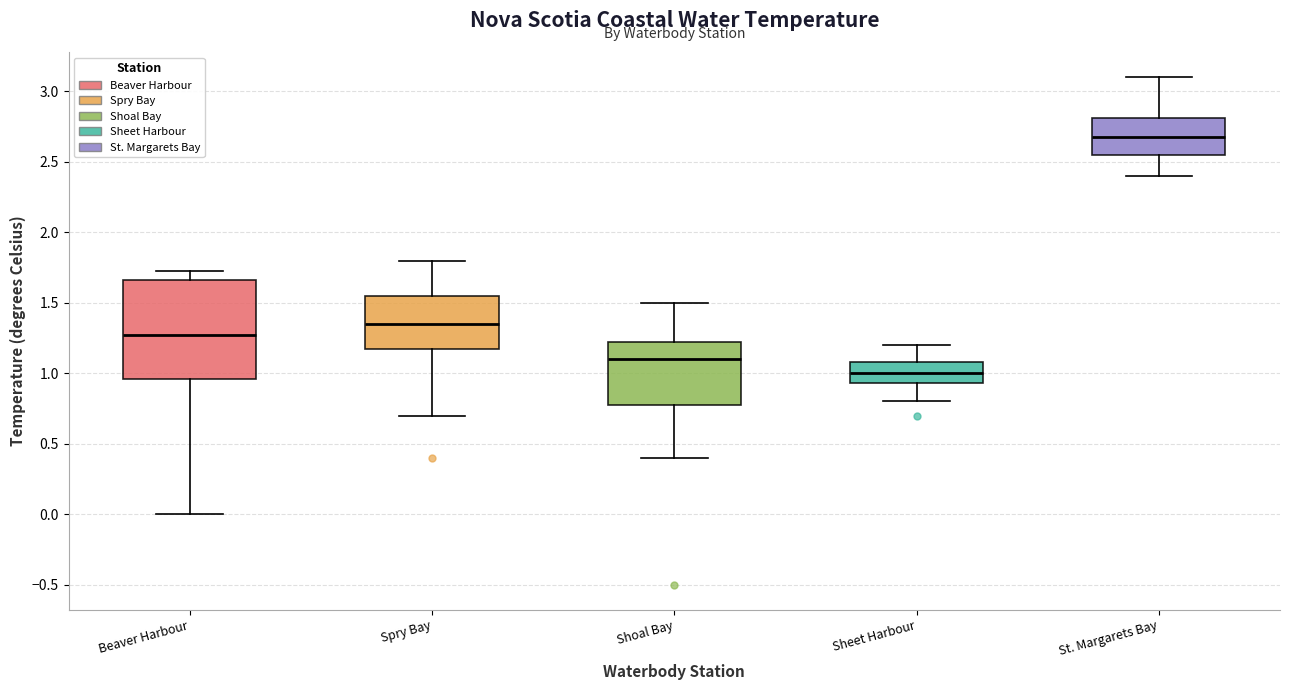

Reading left to right, read every box against the y-axis: the position of its median line, the range the box covers, and the ends of its whiskers. The values are not printed on the chart, so give them approximately, as read against the axis.

Beaver Harbour: median 1.30, box 0.95 to 1.65, whiskers 0.00 to 1.70
Spry Bay: median 1.35, box 1.20 to 1.55, whiskers 0.70 to 1.80
Shoal Bay: median 1.10, box 0.80 to 1.20, whiskers 0.40 to 1.50
Sheet Harbour: median 1.00, box 0.95 to 1.10, whiskers 0.80 to 1.20
St. Margarets Bay: median 2.70, box 2.55 to 2.80, whiskers 2.40 to 3.10